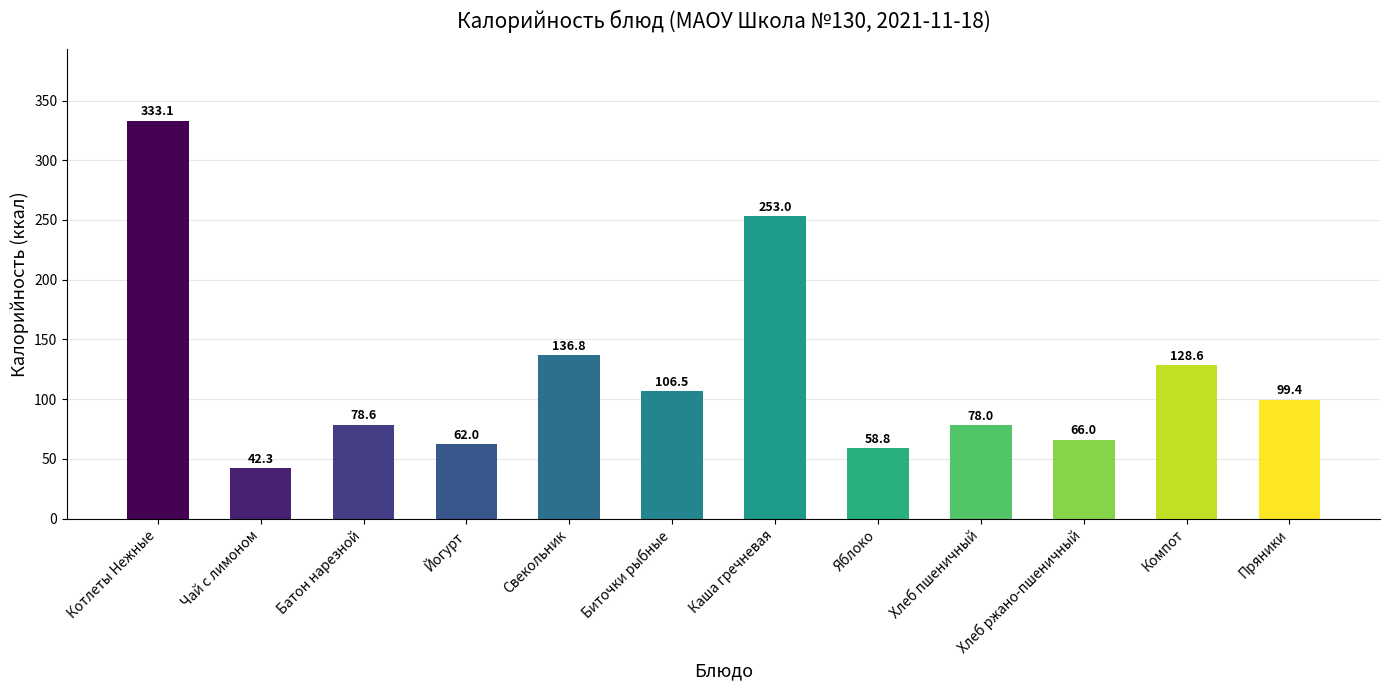

Rank the categories by value from highest to lowest.

Котлеты Нежные, Каша гречневая, Свекольник, Компот, Биточки рыбные, Пряники, Батон нарезной, Хлеб пшеничный, Хлеб ржано-пшеничный, Йогурт, Яблоко, Чай с лимоном